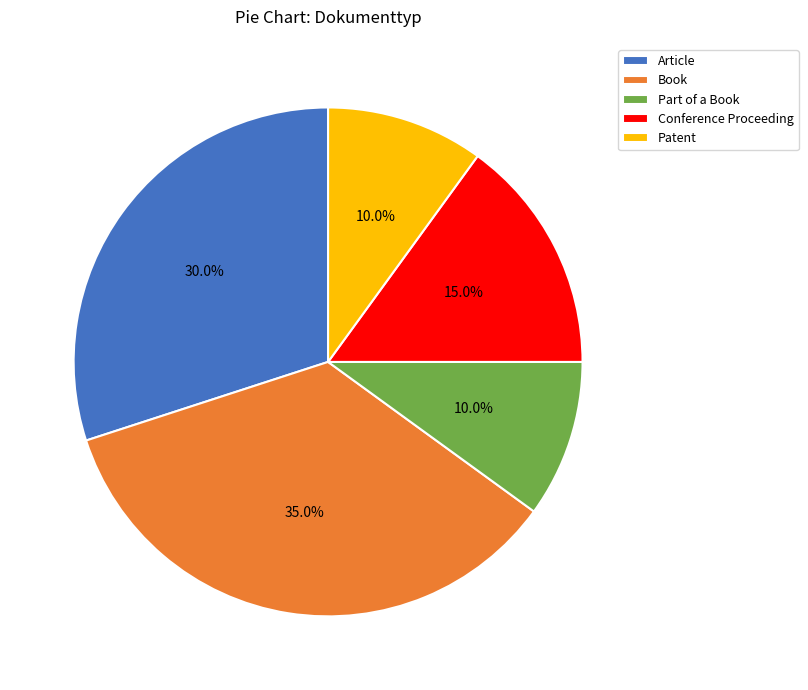

Does any single category account for the majority?

No